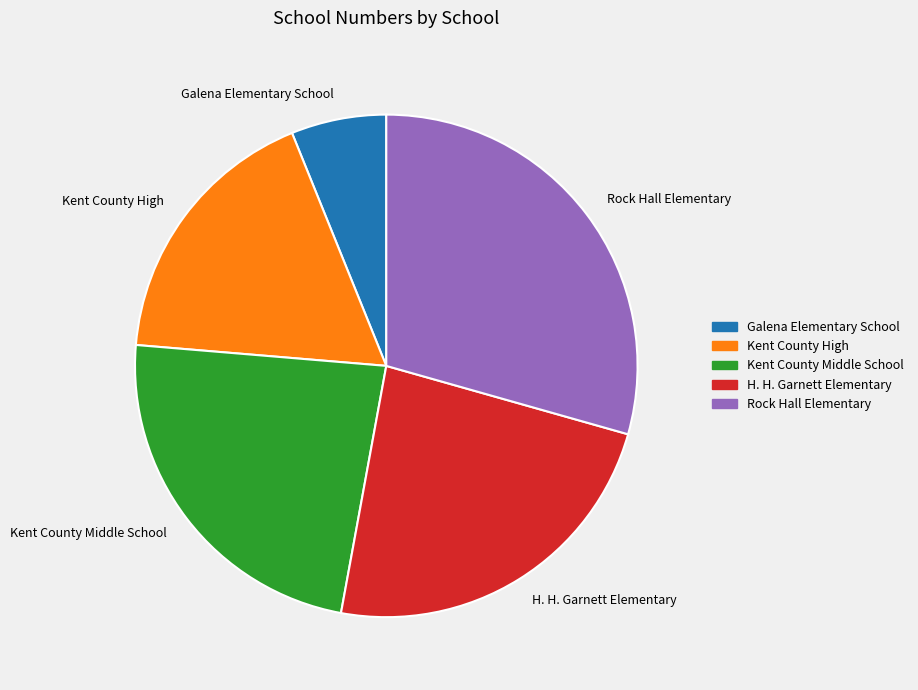

What is the largest slice in the pie chart?

Rock Hall Elementary